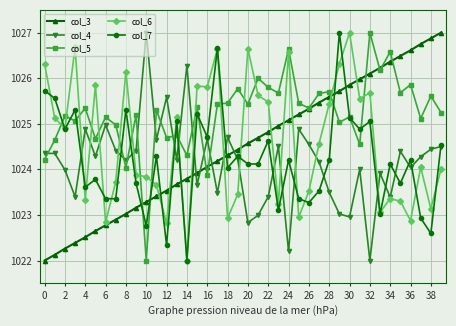

What is the value of the col_6 point at the 1st from the left?

1026.3